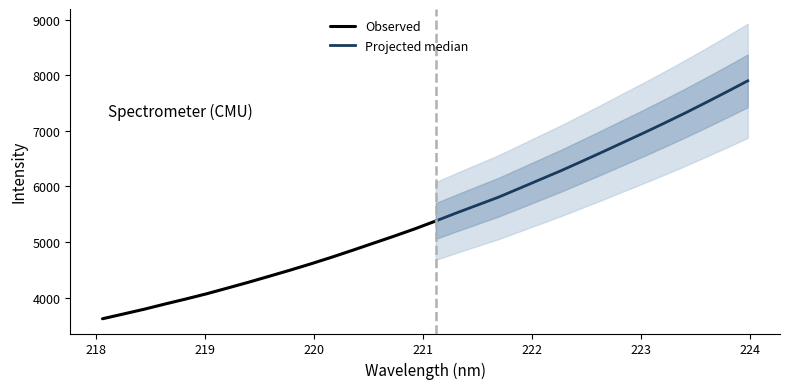

The value at 219.3979 is 4273.9. True or false?

True